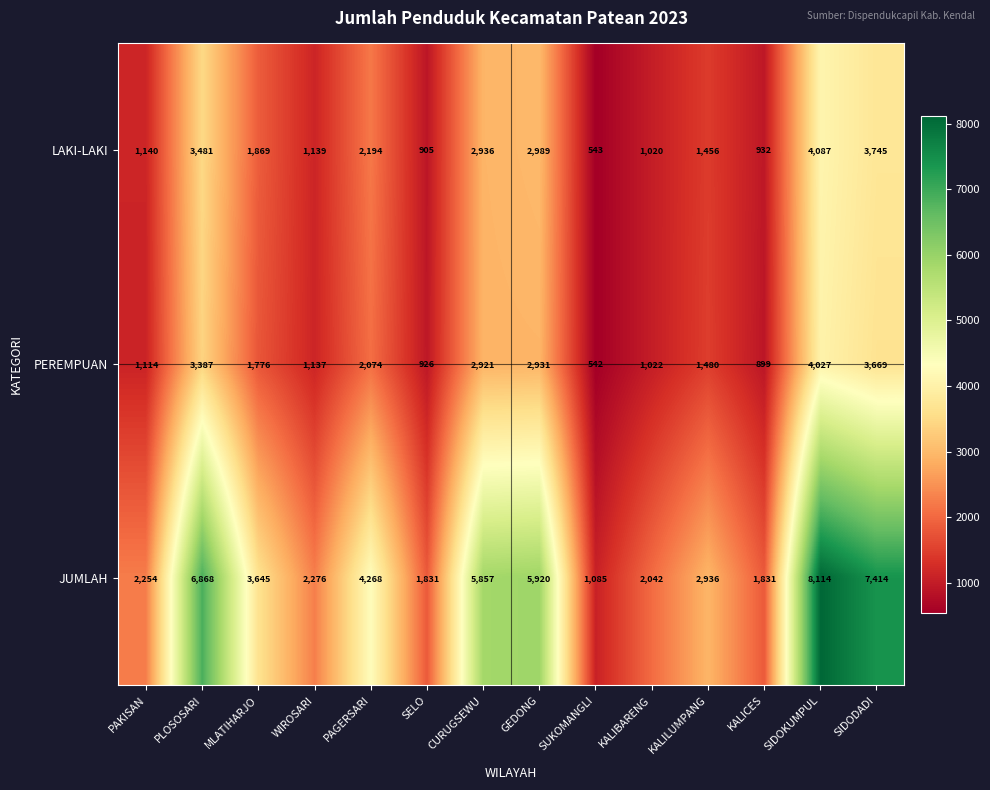

True or false: LAKI-LAKI has a value of 610 at PAKISAN.

False